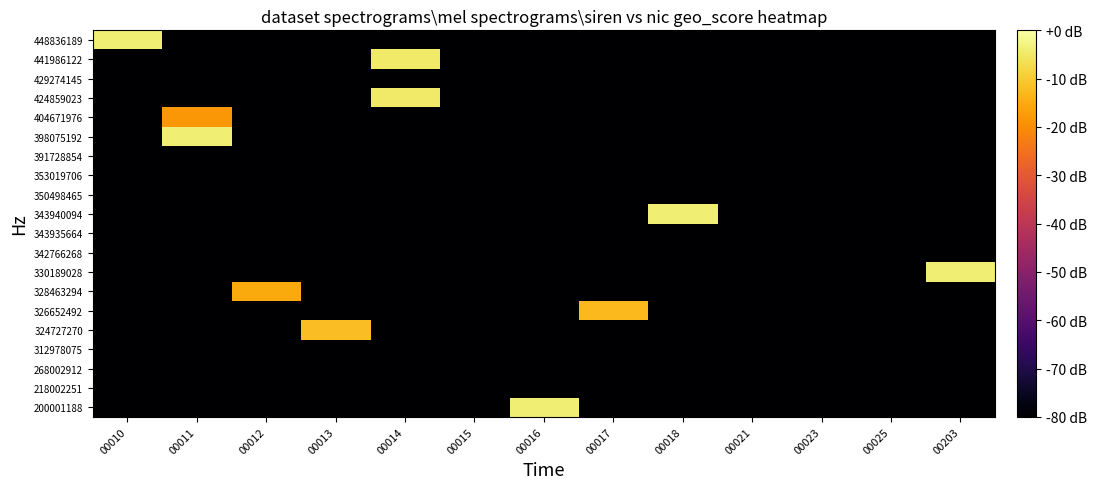

Reading right to left, extract all data points from this chart.

200001188: 00203=-80.0	00025=-80.0	00023=-80.0	00021=-80.0	00018=-80.0	00017=-80.0	00016=-4.0	00015=-80.0	00014=-80.0	00013=-80.0	00012=-80.0	00011=-80.0	00010=-80.0
218002251: 00203=-80.0	00025=-80.0	00023=-80.0	00021=-80.0	00018=-80.0	00017=-80.0	00016=-80.0	00015=-80.0	00014=-80.0	00013=-80.0	00012=-80.0	00011=-80.0	00010=-80.0
268002912: 00203=-80.0	00025=-80.0	00023=-80.0	00021=-80.0	00018=-80.0	00017=-80.0	00016=-80.0	00015=-80.0	00014=-80.0	00013=-80.0	00012=-80.0	00011=-80.0	00010=-80.0
312978075: 00203=-80.0	00025=-80.0	00023=-80.0	00021=-80.0	00018=-80.0	00017=-80.0	00016=-80.0	00015=-80.0	00014=-80.0	00013=-80.0	00012=-80.0	00011=-80.0	00010=-80.0
324727270: 00203=-80.0	00025=-80.0	00023=-80.0	00021=-80.0	00018=-80.0	00017=-80.0	00016=-80.0	00015=-80.0	00014=-80.0	00013=-12.0	00012=-80.0	00011=-80.0	00010=-80.0
326652492: 00203=-80.0	00025=-80.0	00023=-80.0	00021=-80.0	00018=-80.0	00017=-12.8	00016=-80.0	00015=-80.0	00014=-80.0	00013=-80.0	00012=-80.0	00011=-80.0	00010=-80.0
328463294: 00203=-80.0	00025=-80.0	00023=-80.0	00021=-80.0	00018=-80.0	00017=-80.0	00016=-80.0	00015=-80.0	00014=-80.0	00013=-80.0	00012=-15.2	00011=-80.0	00010=-80.0
330189028: 00203=-4.0	00025=-80.0	00023=-80.0	00021=-80.0	00018=-80.0	00017=-80.0	00016=-80.0	00015=-80.0	00014=-80.0	00013=-80.0	00012=-80.0	00011=-80.0	00010=-80.0
342766268: 00203=-80.0	00025=-80.0	00023=-80.0	00021=-80.0	00018=-80.0	00017=-80.0	00016=-80.0	00015=-80.0	00014=-80.0	00013=-80.0	00012=-80.0	00011=-80.0	00010=-80.0
343935664: 00203=-80.0	00025=-80.0	00023=-80.0	00021=-80.0	00018=-80.0	00017=-80.0	00016=-80.0	00015=-80.0	00014=-80.0	00013=-80.0	00012=-80.0	00011=-80.0	00010=-80.0
343940094: 00203=-80.0	00025=-80.0	00023=-80.0	00021=-80.0	00018=-4.0	00017=-80.0	00016=-80.0	00015=-80.0	00014=-80.0	00013=-80.0	00012=-80.0	00011=-80.0	00010=-80.0
350498465: 00203=-80.0	00025=-80.0	00023=-80.0	00021=-80.0	00018=-80.0	00017=-80.0	00016=-80.0	00015=-80.0	00014=-80.0	00013=-80.0	00012=-80.0	00011=-80.0	00010=-80.0
353019706: 00203=-80.0	00025=-80.0	00023=-80.0	00021=-80.0	00018=-80.0	00017=-80.0	00016=-80.0	00015=-80.0	00014=-80.0	00013=-80.0	00012=-80.0	00011=-80.0	00010=-80.0
391728854: 00203=-80.0	00025=-80.0	00023=-80.0	00021=-80.0	00018=-80.0	00017=-80.0	00016=-80.0	00015=-80.0	00014=-80.0	00013=-80.0	00012=-80.0	00011=-80.0	00010=-80.0
398075192: 00203=-80.0	00025=-80.0	00023=-80.0	00021=-80.0	00018=-80.0	00017=-80.0	00016=-80.0	00015=-80.0	00014=-80.0	00013=-80.0	00012=-80.0	00011=-4.0	00010=-80.0
404671976: 00203=-80.0	00025=-80.0	00023=-80.0	00021=-80.0	00018=-80.0	00017=-80.0	00016=-80.0	00015=-80.0	00014=-80.0	00013=-80.0	00012=-80.0	00011=-18.4	00010=-80.0
424859023: 00203=-80.0	00025=-80.0	00023=-80.0	00021=-80.0	00018=-80.0	00017=-80.0	00016=-80.0	00015=-80.0	00014=-4.8	00013=-80.0	00012=-80.0	00011=-80.0	00010=-80.0
429274145: 00203=-80.0	00025=-80.0	00023=-80.0	00021=-80.0	00018=-80.0	00017=-80.0	00016=-80.0	00015=-80.0	00014=-80.0	00013=-80.0	00012=-80.0	00011=-80.0	00010=-80.0
441986122: 00203=-80.0	00025=-80.0	00023=-80.0	00021=-80.0	00018=-80.0	00017=-80.0	00016=-80.0	00015=-80.0	00014=-4.8	00013=-80.0	00012=-80.0	00011=-80.0	00010=-80.0
448836189: 00203=-80.0	00025=-80.0	00023=-80.0	00021=-80.0	00018=-80.0	00017=-80.0	00016=-80.0	00015=-80.0	00014=-80.0	00013=-80.0	00012=-80.0	00011=-80.0	00010=-4.0